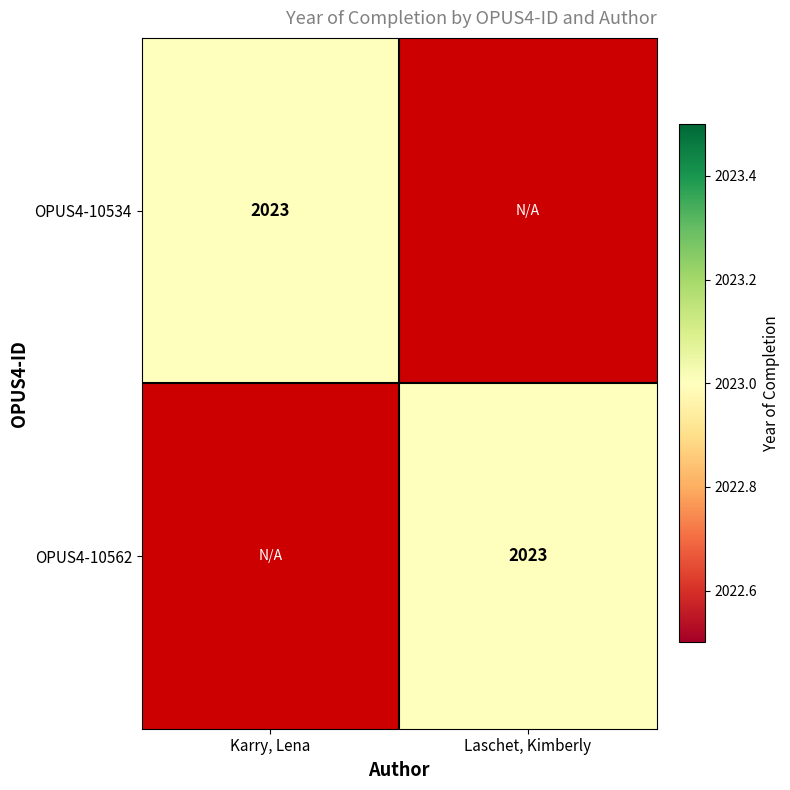

At which category is the sum across all series the highest?

Karry, Lena